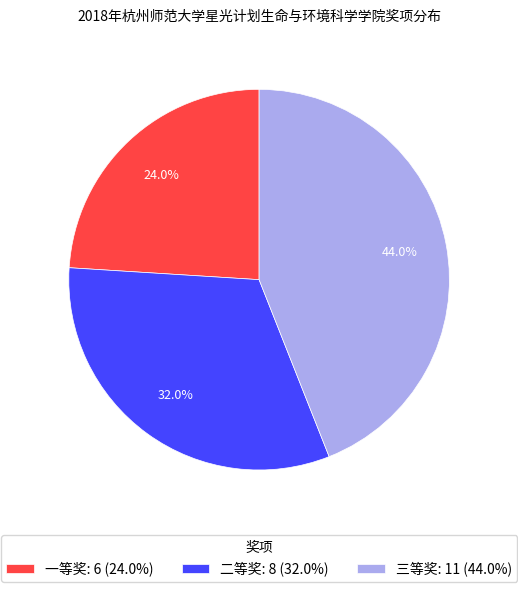

Is there any slice that represents more than half of the pie?

No